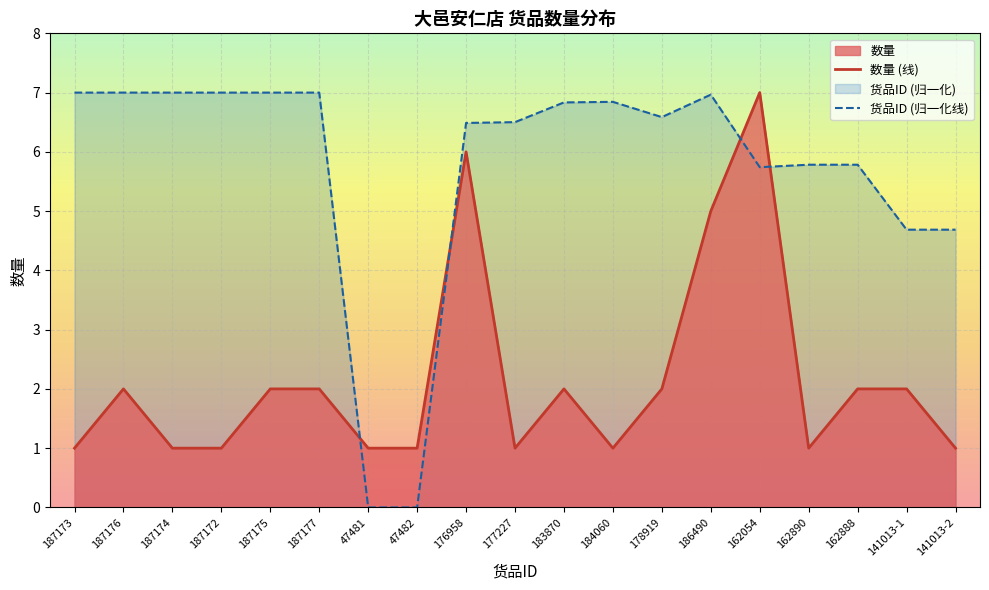

Is it true that 数量 (线) equals 1.0 at 187172?

True